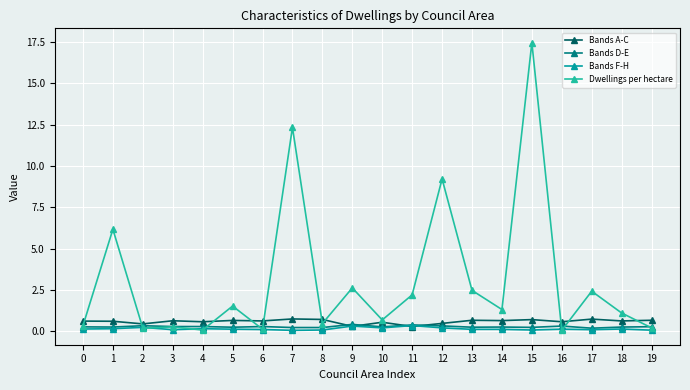

Where is the first local maximum for Dwellings per hectare?

1